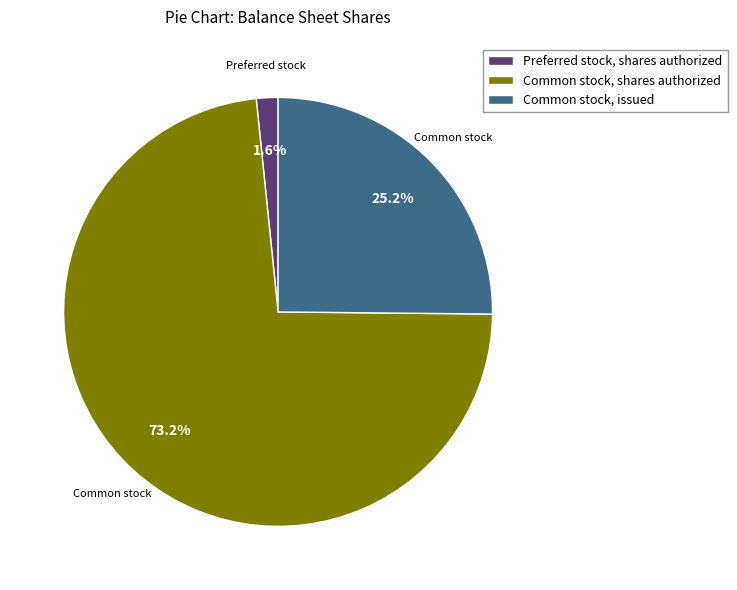

Between Common stock, issued and Common stock, shares authorized, which is larger?

Common stock, shares authorized